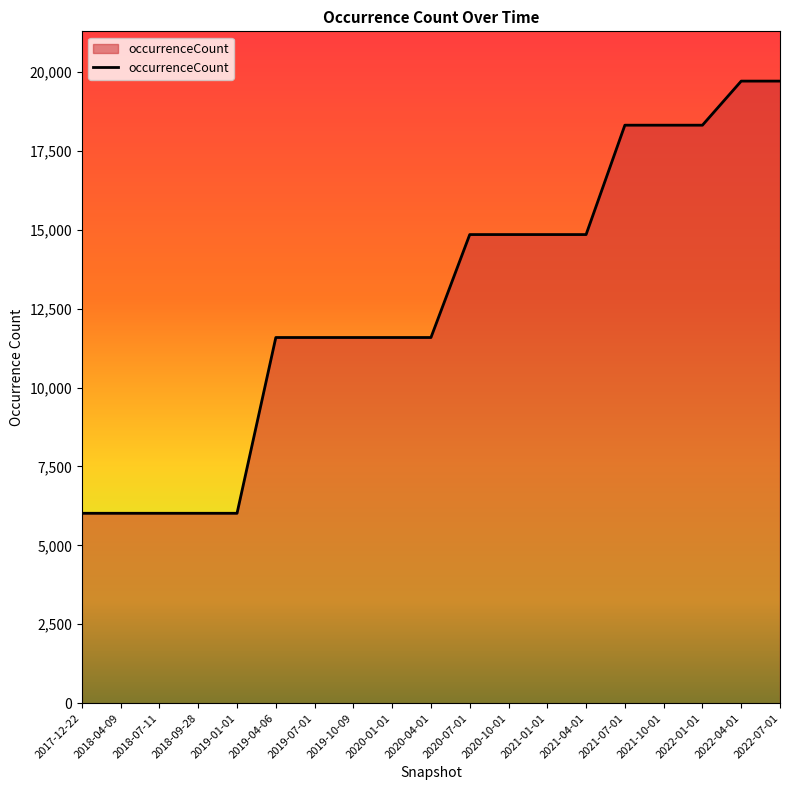

Is it true that the value at 2019-10-09 is 15628?

False